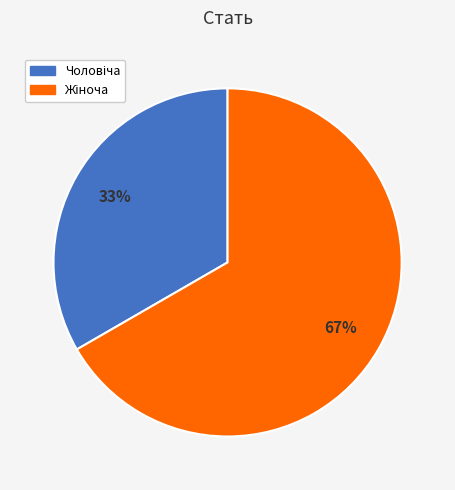

Does any single category account for the majority?

Yes